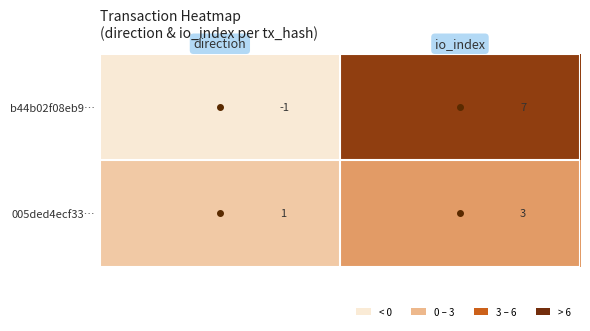

Rank the series by their maximum value, from lowest to highest.

005ded4ecf33…, b44b02f08eb9…